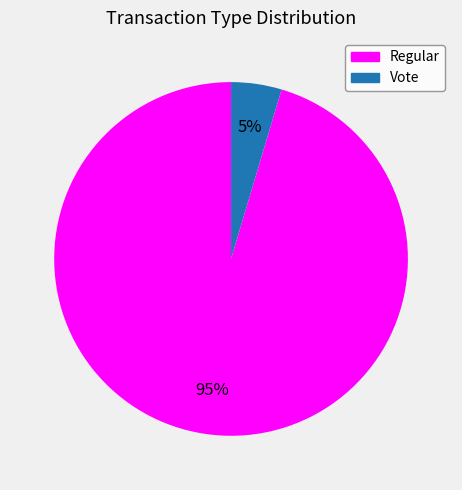

Is there a majority slice in this chart?

Yes